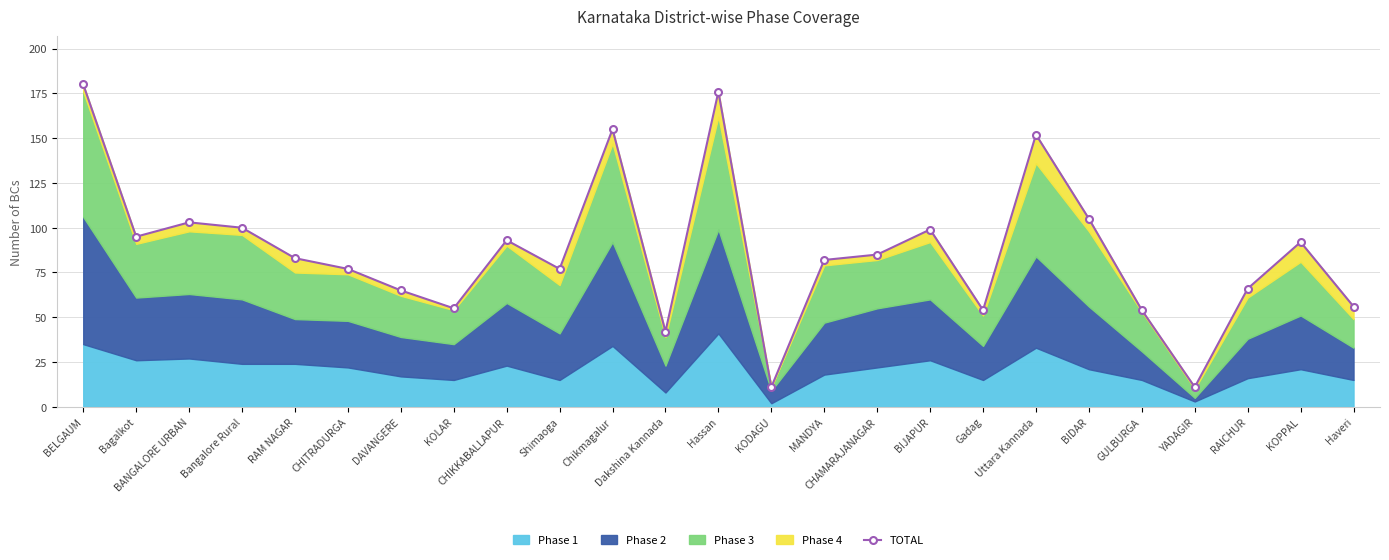

What is the average value?

87